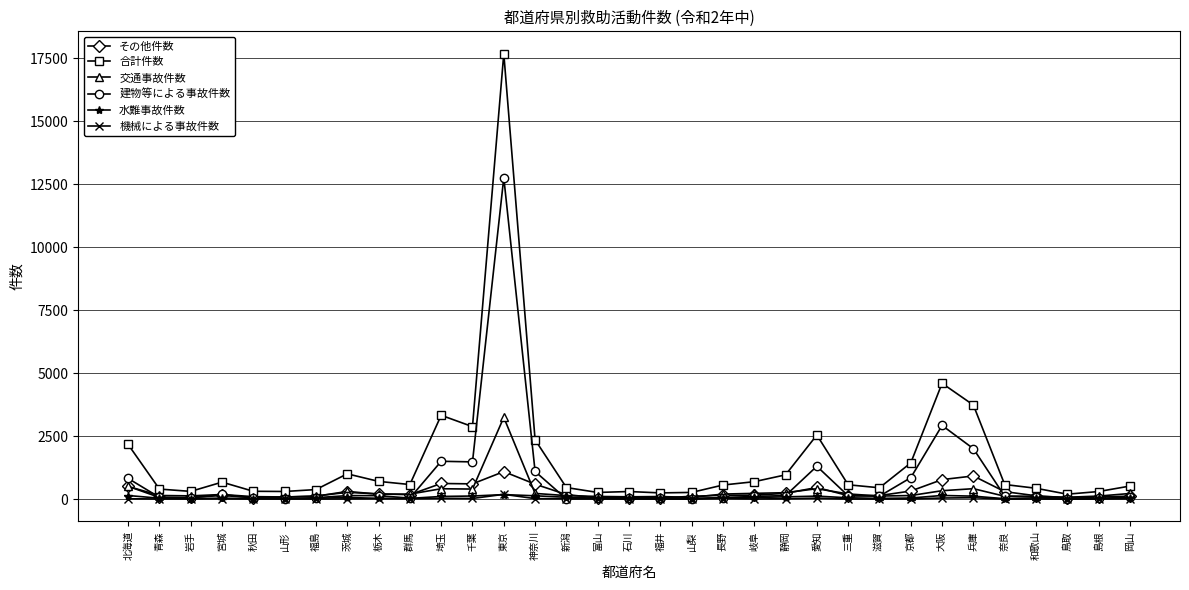

At how many categories does at least one series exceed 11602?

1